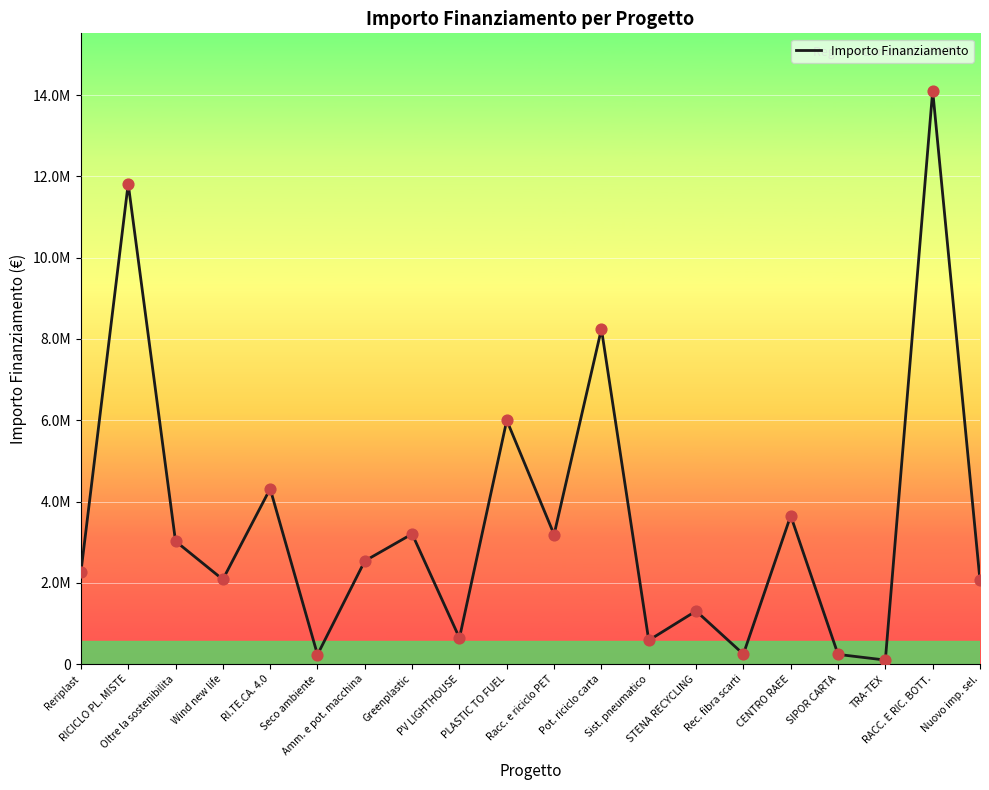

What is the change in value from PLASTIC TO FUEL to Racc. e riciclo PET?

-2812166.6